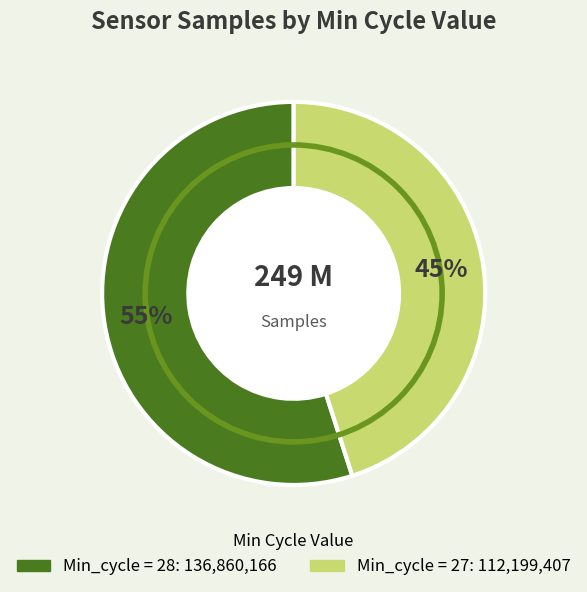

To the nearest percent, what is the difference between the largest and smallest slice percentages?

10%